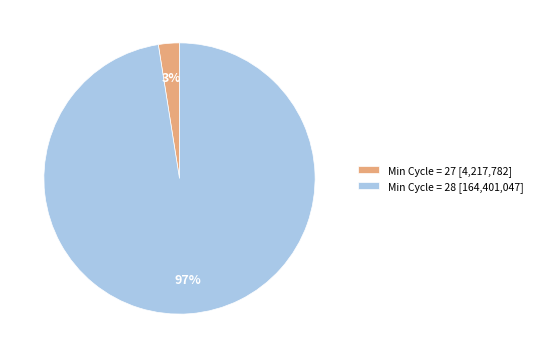

Do Min Cycle = 28 [164,401,047] and Min Cycle = 27 [4,217,782] together represent more than half of the pie?

Yes